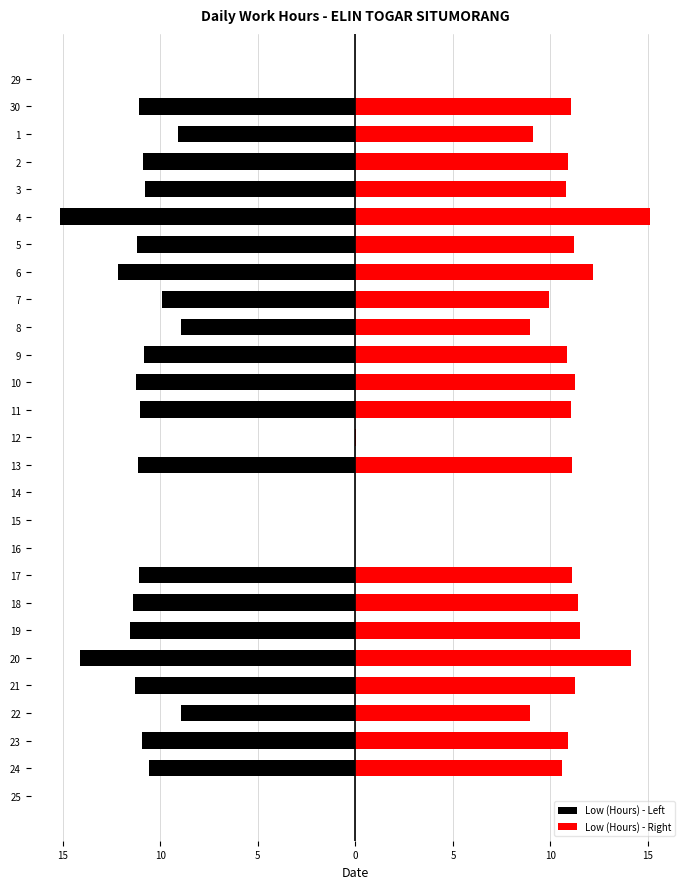

List the series in order of their peak value, highest first.

Low (Hours) - Right, Low (Hours) - Left